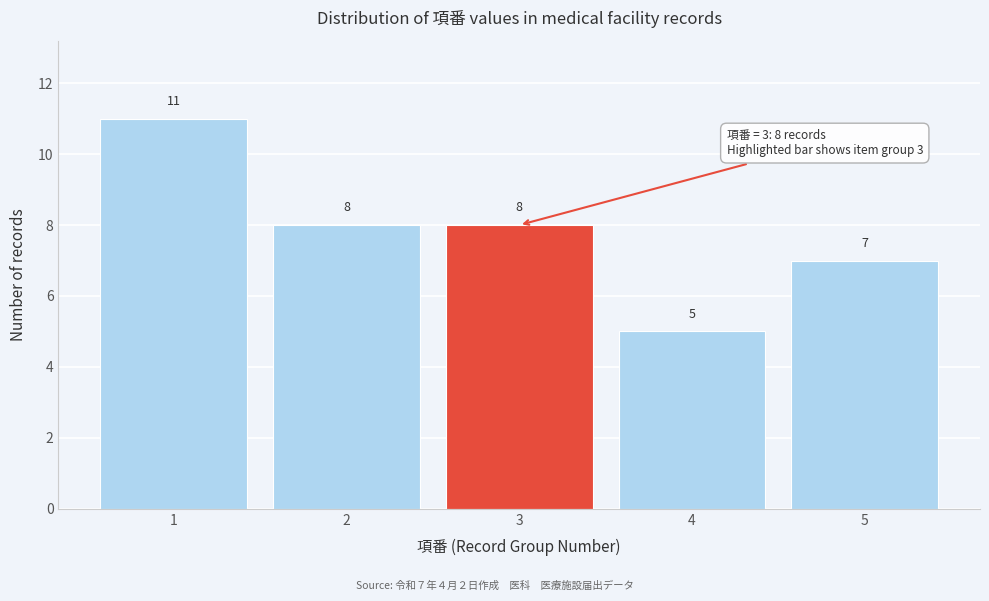

Over which range of the x-axis is the bar tallest?

0.5 to 1.5